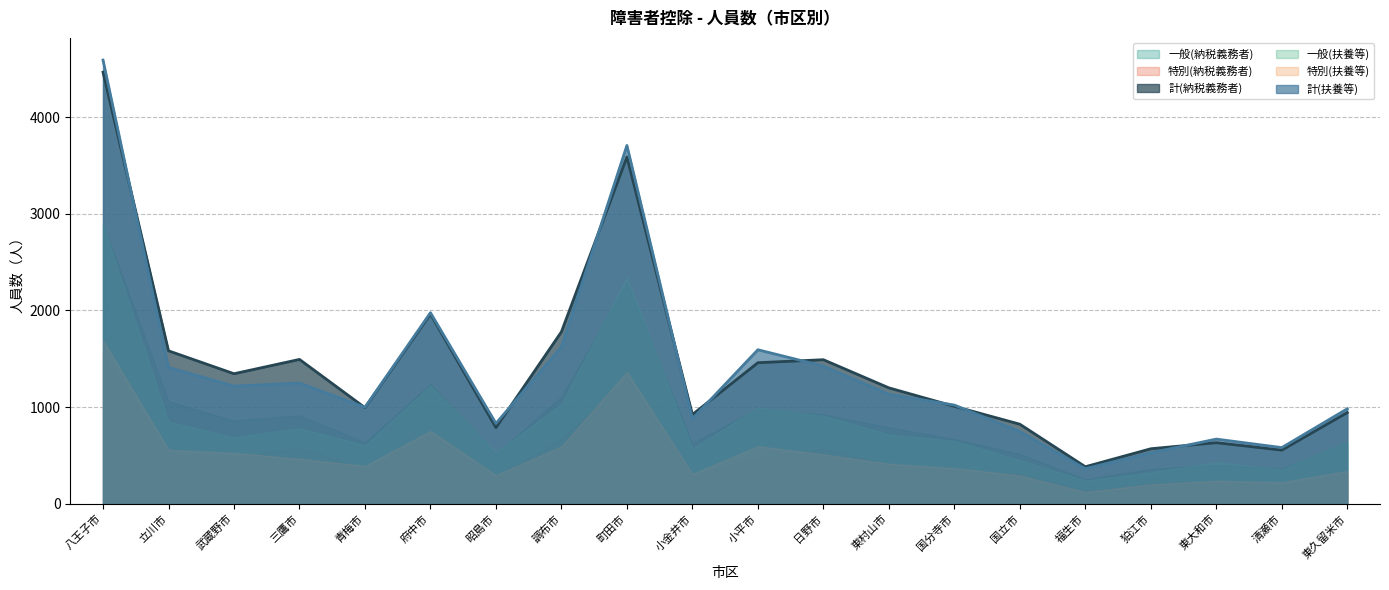

Where is the first local minimum for 特別(扶養等)?

青梅市